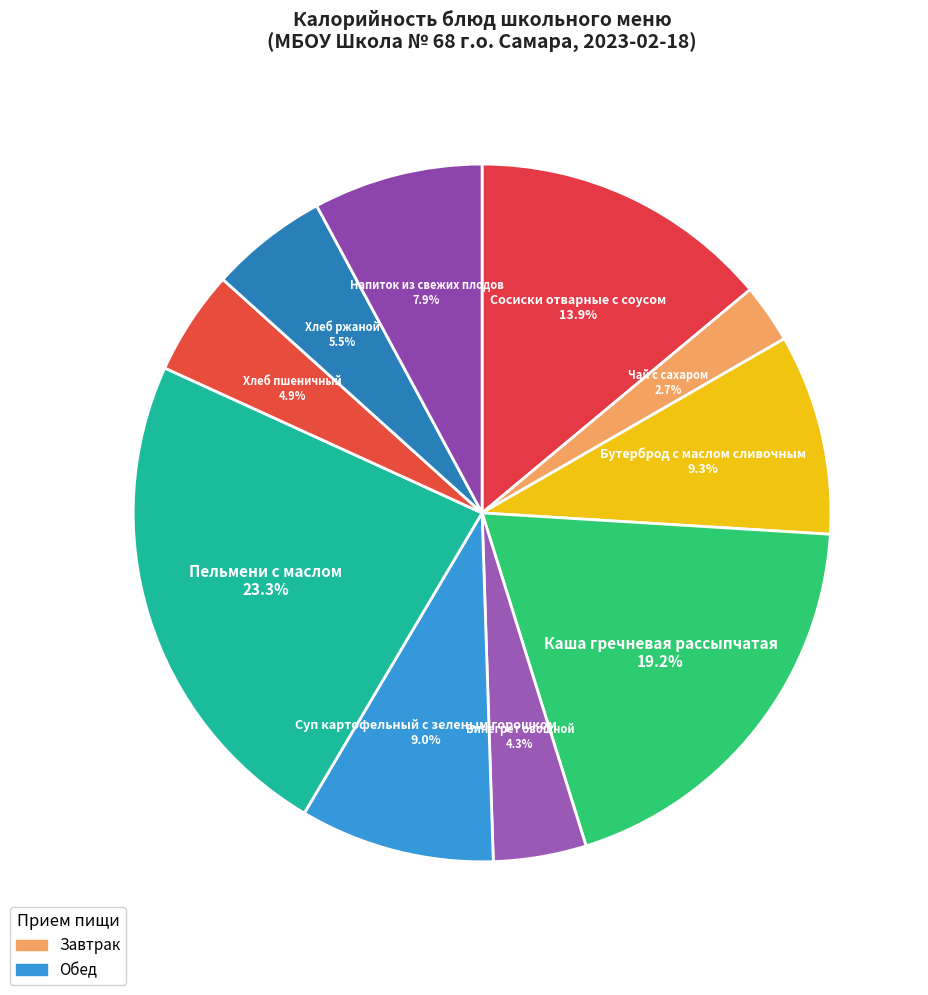

Is it true that Бутерброд с маслом сливочным is 16% of the pie?

False